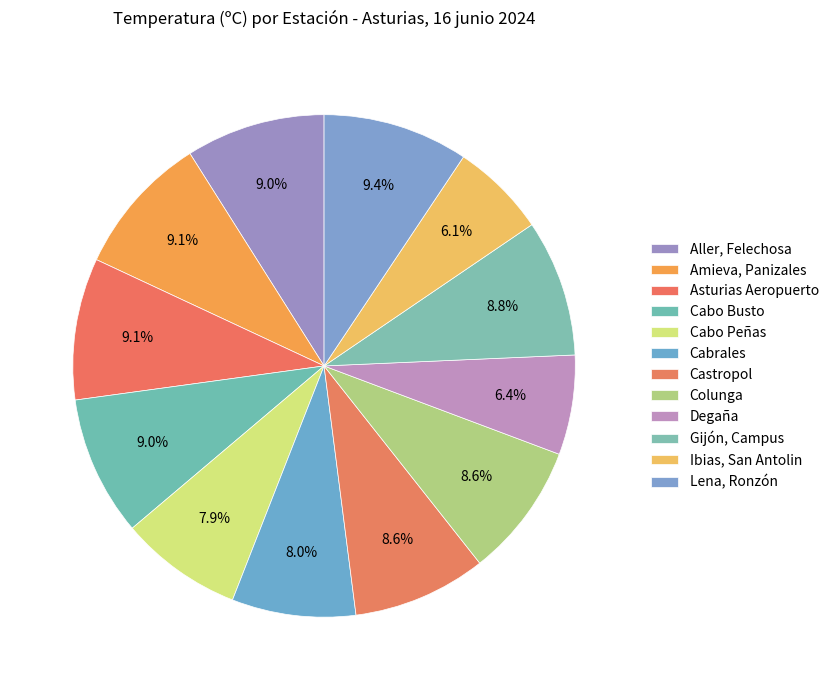

To the nearest percent, what is the difference between the Asturias Aeropuerto and Cabrales slice percentages?

1%